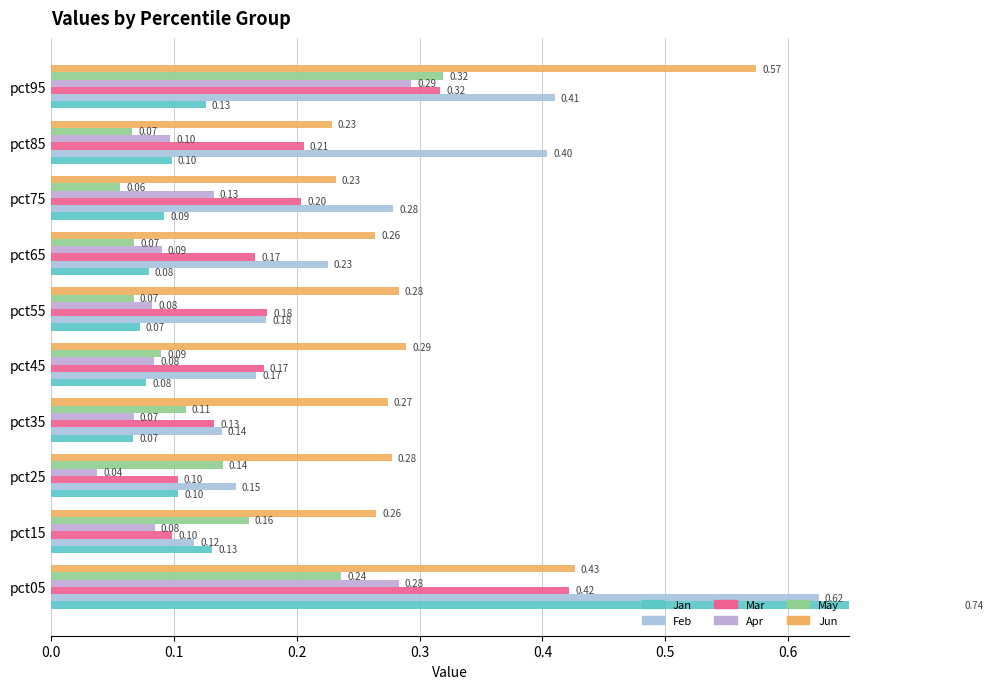

What is the approximate value of Jun at pct55?

0.3